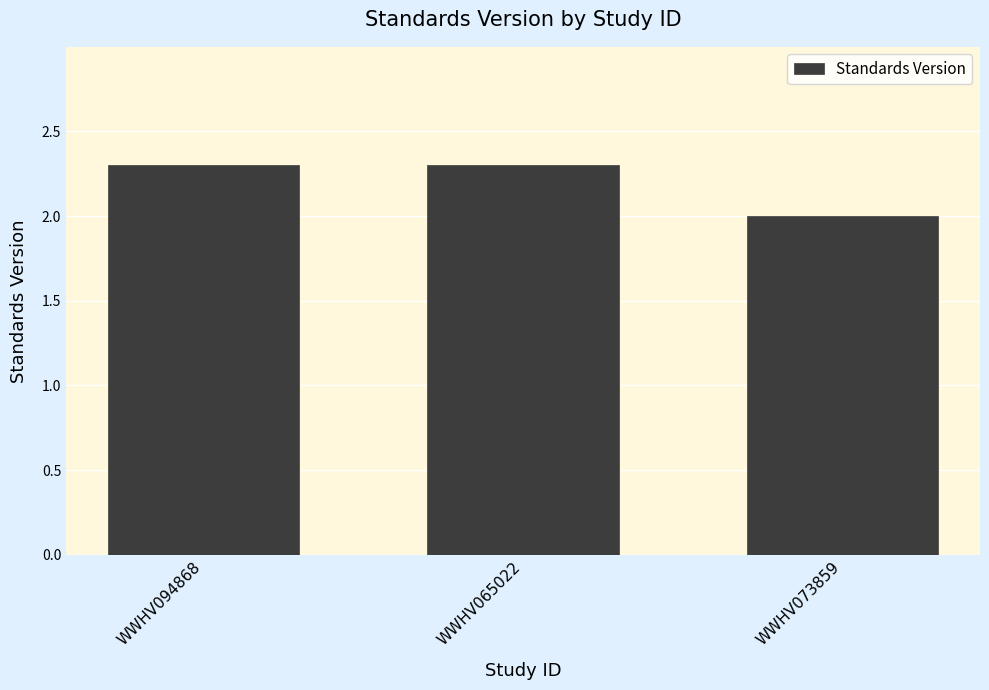

What is the change in value from WWHV094868 to WWHV073859?

-0.3